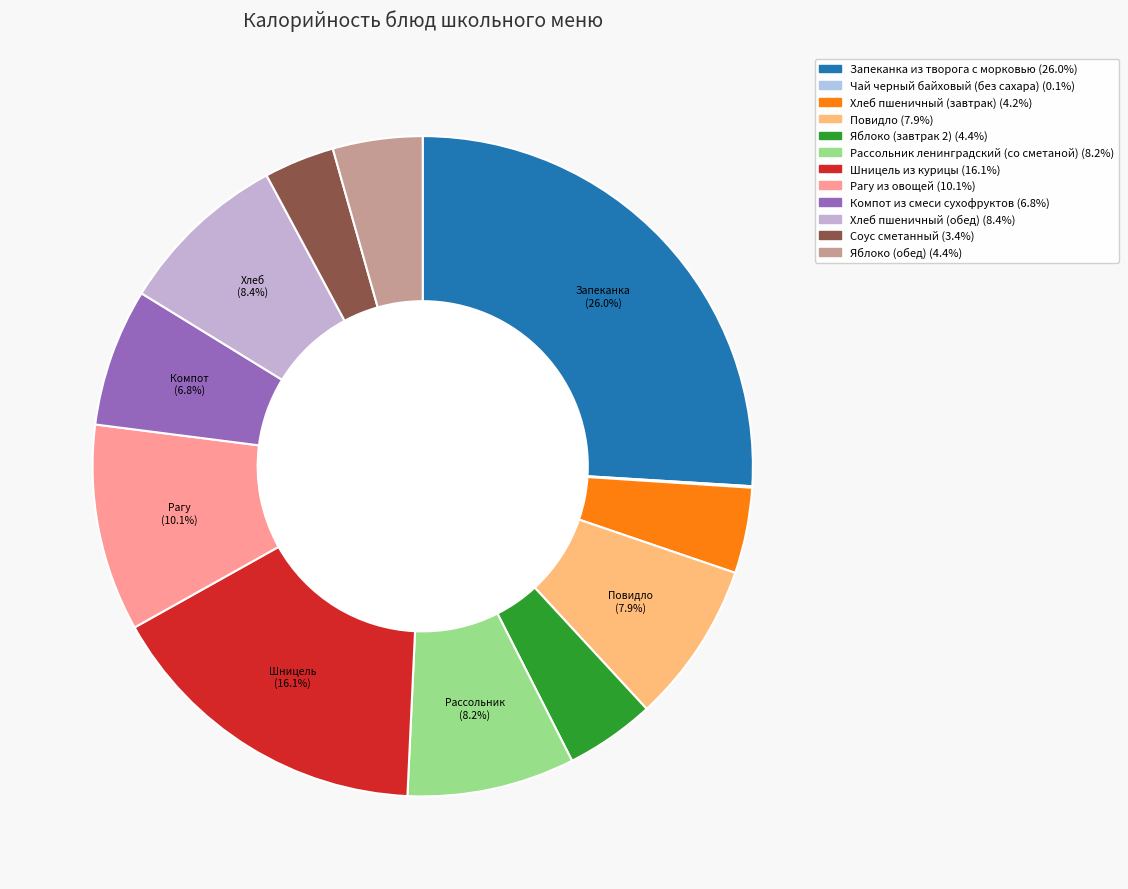

Count the number of slices in the pie.

12